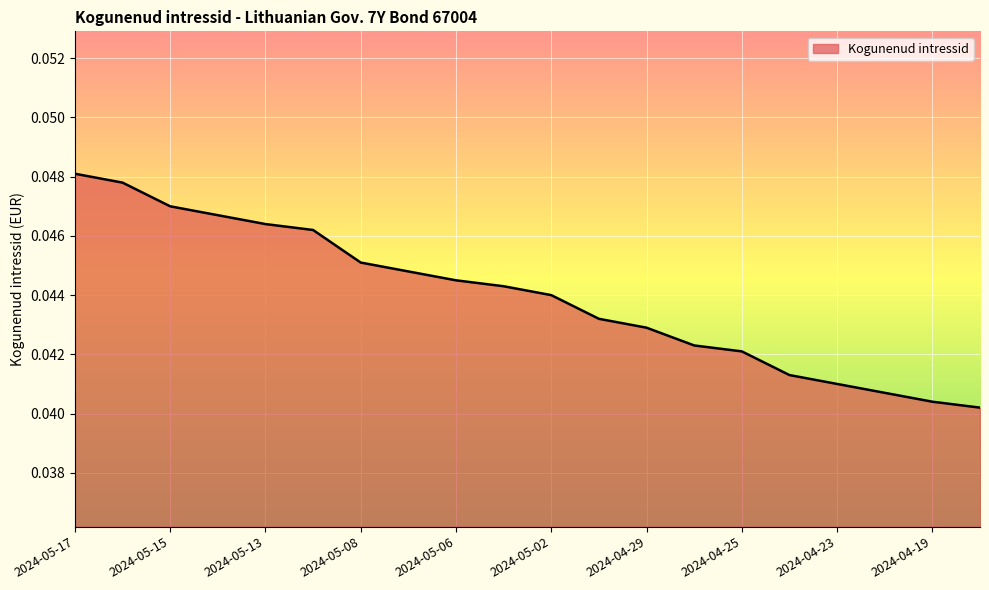

Reading right to left, transcribe all the data shown in this chart.

2024-04-18=0.0	2024-04-19=0.0	2024-04-22=0.0	2024-04-23=0.0	2024-04-24=0.0	2024-04-25=0.0	2024-04-26=0.0	2024-04-29=0.0	2024-04-30=0.0	2024-05-02=0.0	2024-05-03=0.0	2024-05-06=0.0	2024-05-07=0.0	2024-05-08=0.0	2024-05-10=0.0	2024-05-13=0.0	2024-05-14=0.0	2024-05-15=0.0	2024-05-16=0.0	2024-05-17=0.0